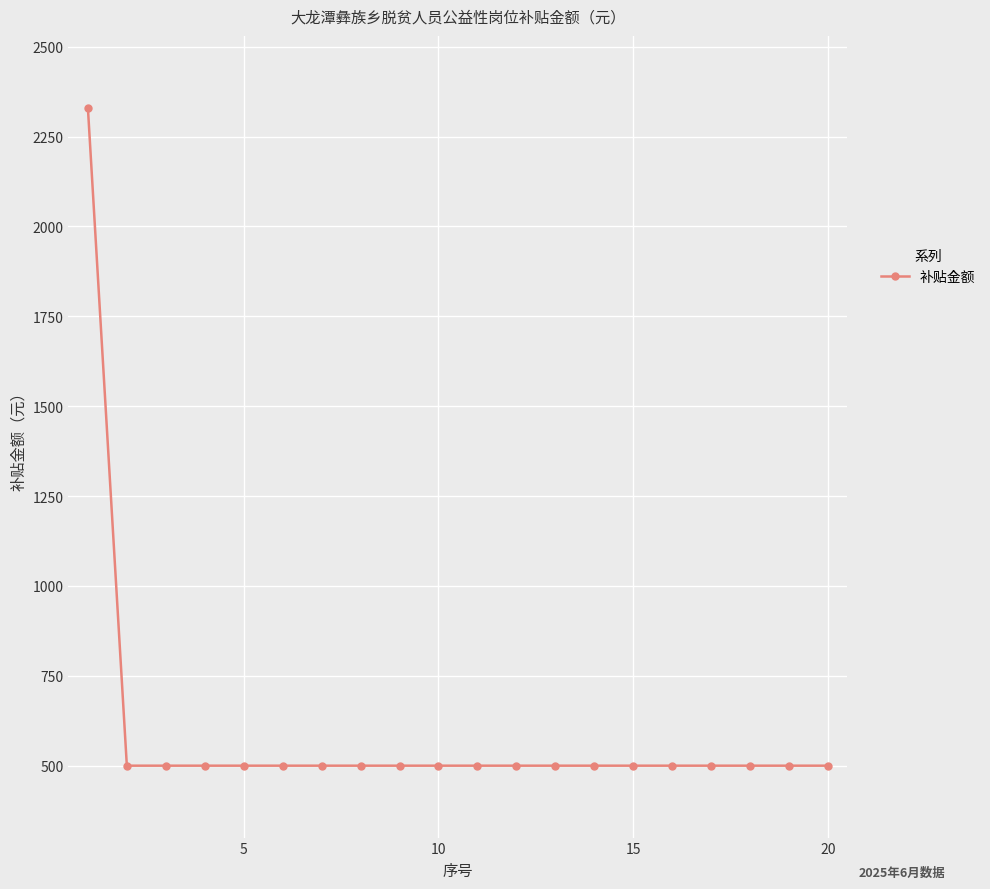

What is the maximum value shown in the chart?

2330